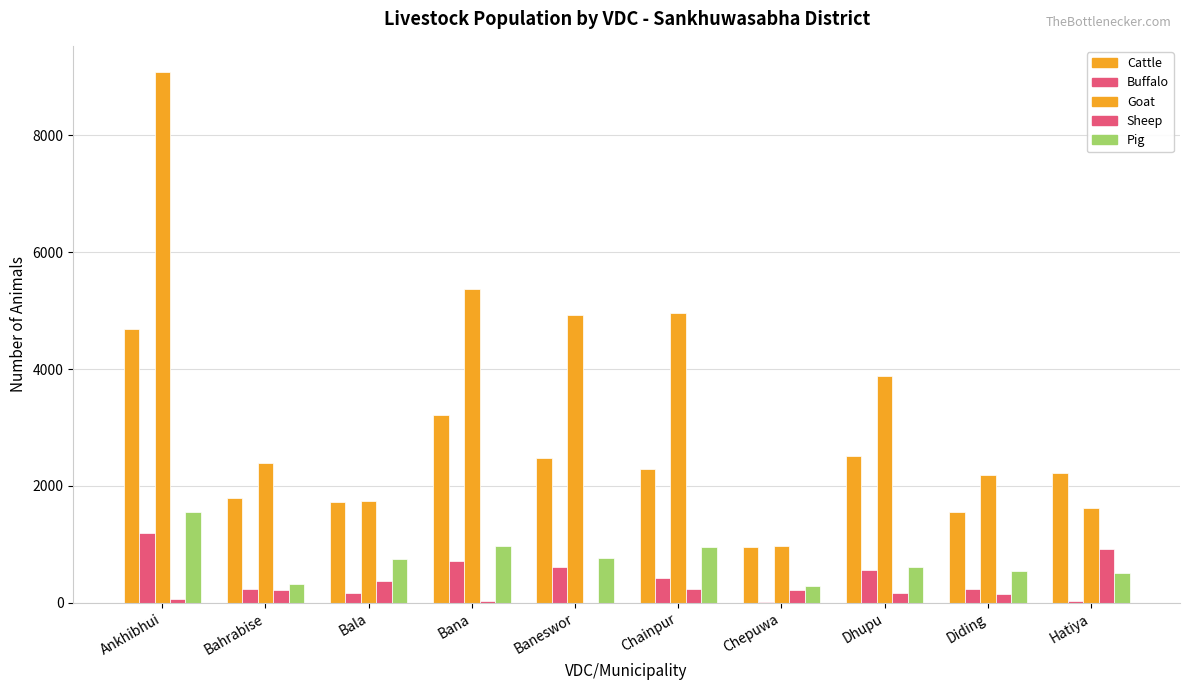

Does the chart contain stacked bars?

No